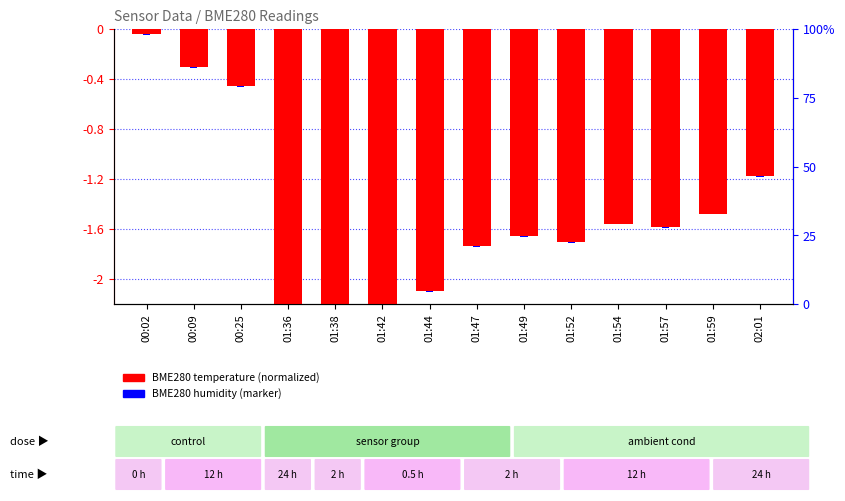

Which series changed the most between 00:02 and 00:09?

BME280 temperature (normalized)